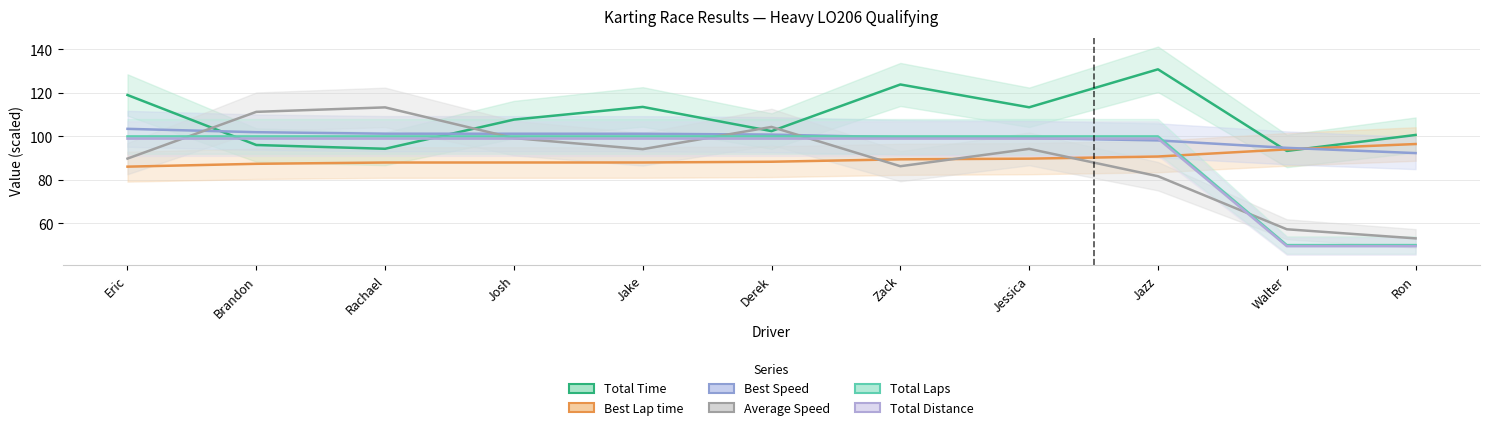

What is the approximate value of Average Speed at Brandon?

111.3